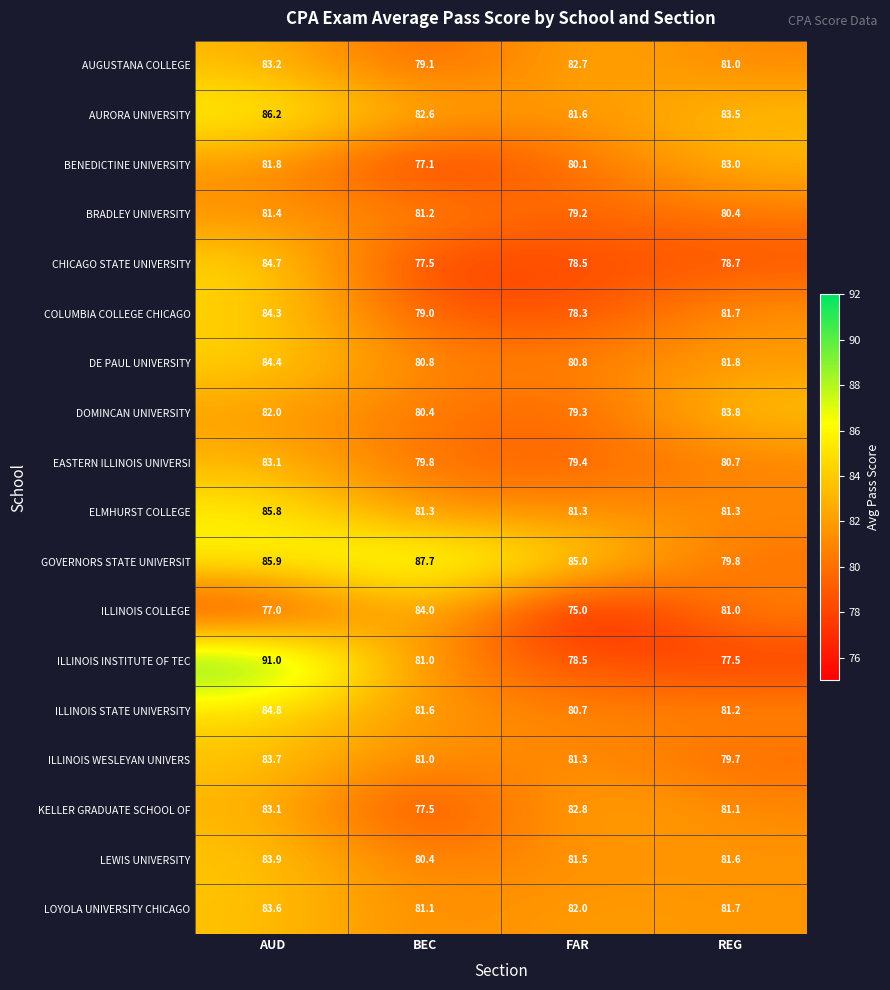

Between BEC and FAR, which series saw the biggest shift?

ILLINOIS COLLEGE